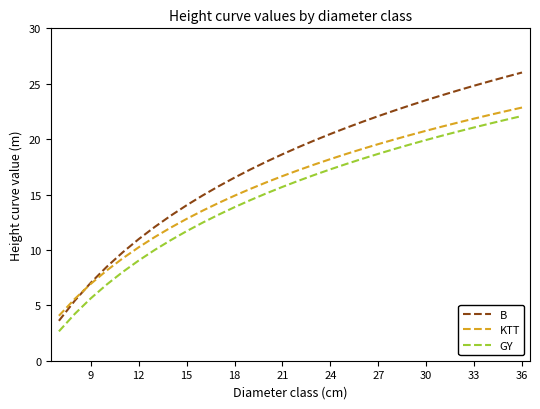

What is the maximum value for GY?

22.1